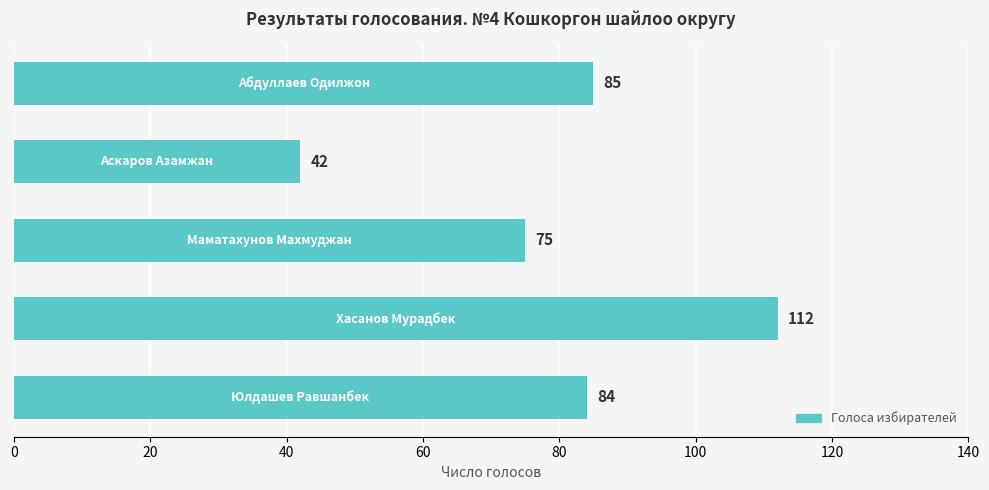

How many data points does each series have?

5